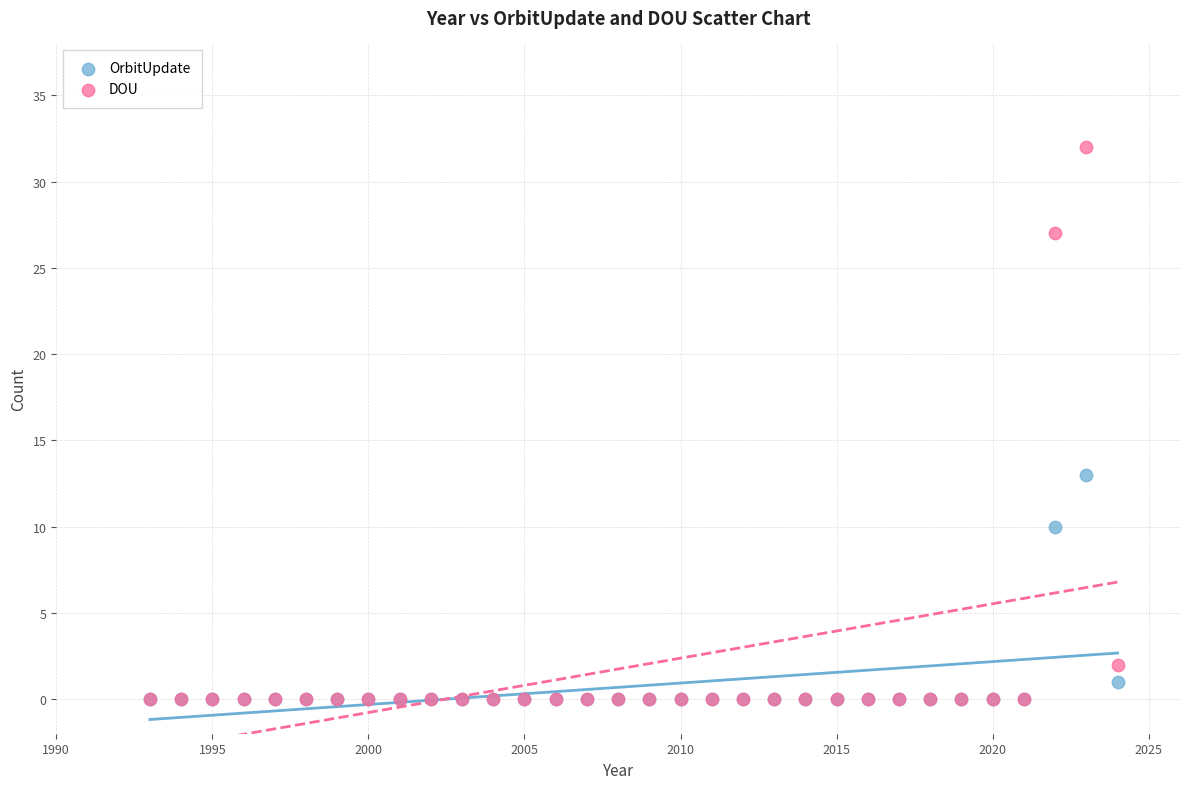

Which series contains the highest Y value?

DOU